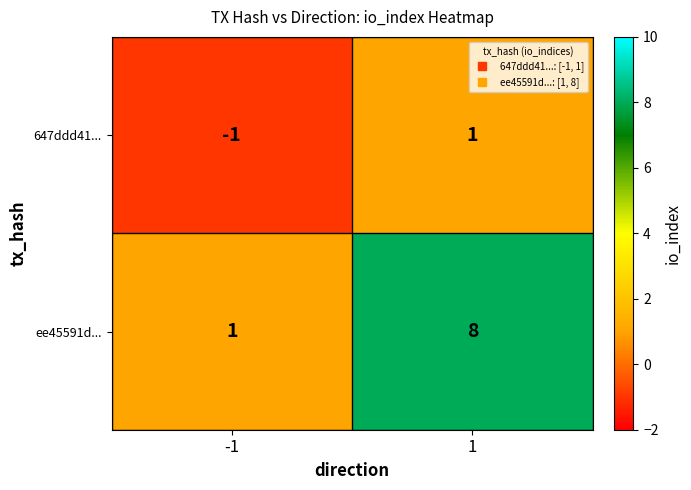

What is the maximum value for ee45591d...?

8